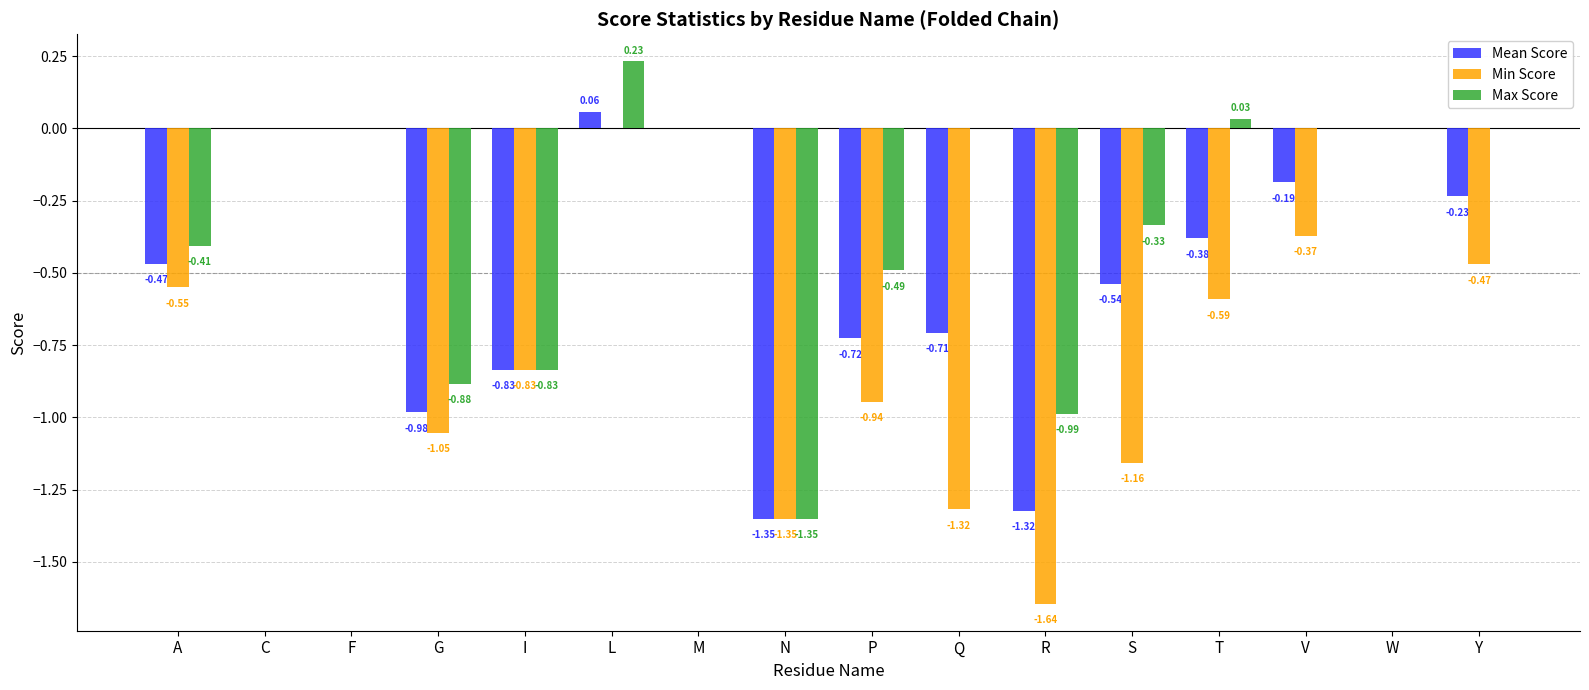

Which series has the largest total across all categories?

Max Score